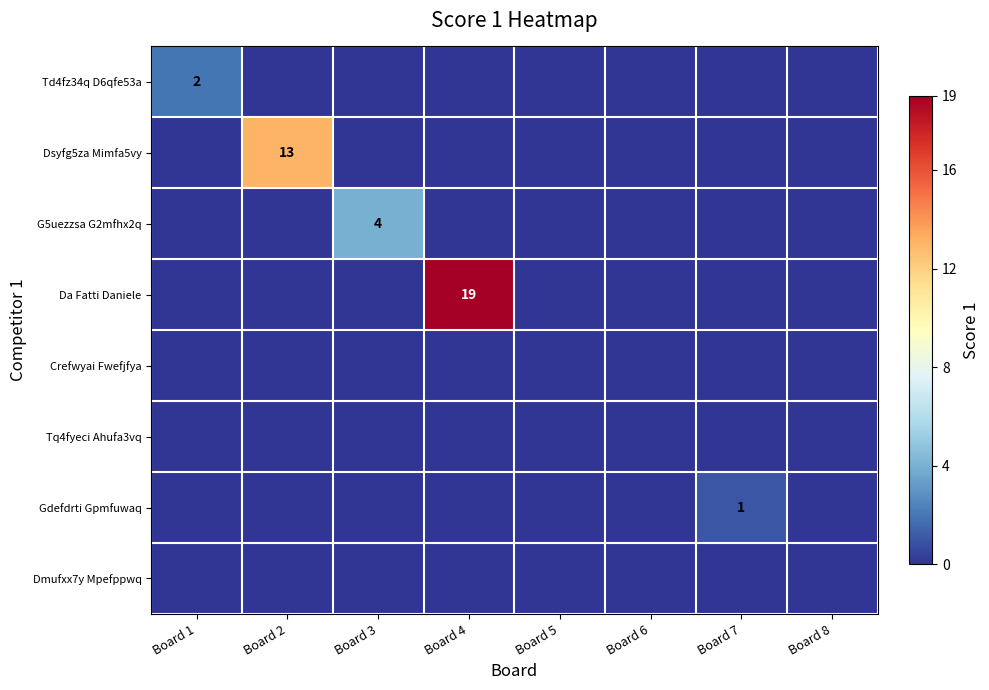

At which category is the sum across all series the highest?

Board 4